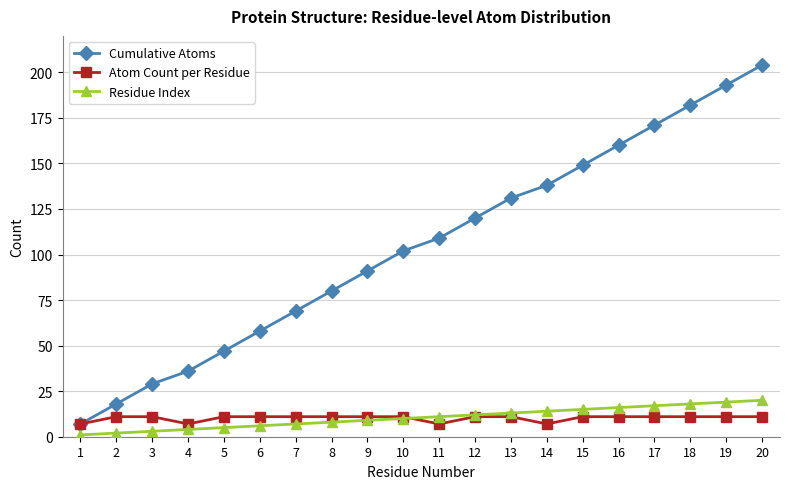

What is the approximate value of Cumulative Atoms at 6, to the nearest 50?

50